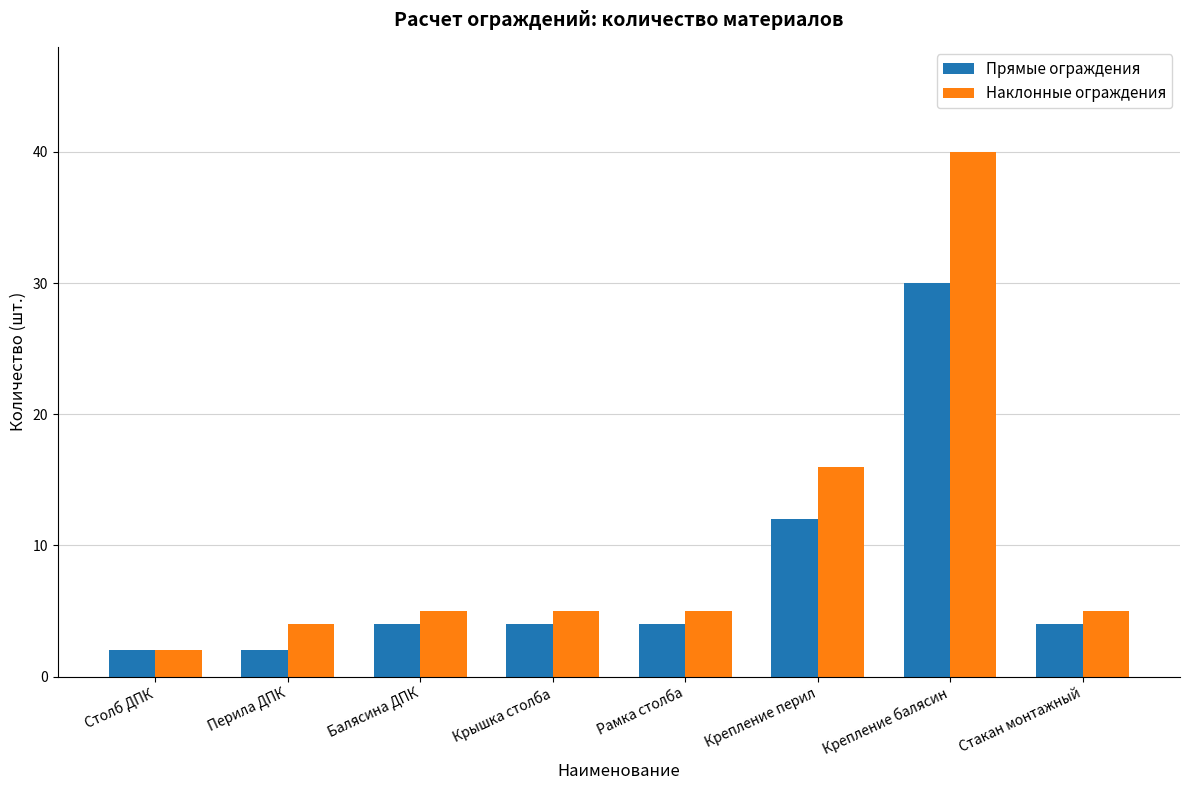

Reading right to left, extract all data points from this chart.

Прямые ограждения: 4	30	12	4	4	4	2	2
Наклонные ограждения: 5	40	16	5	5	5	4	2